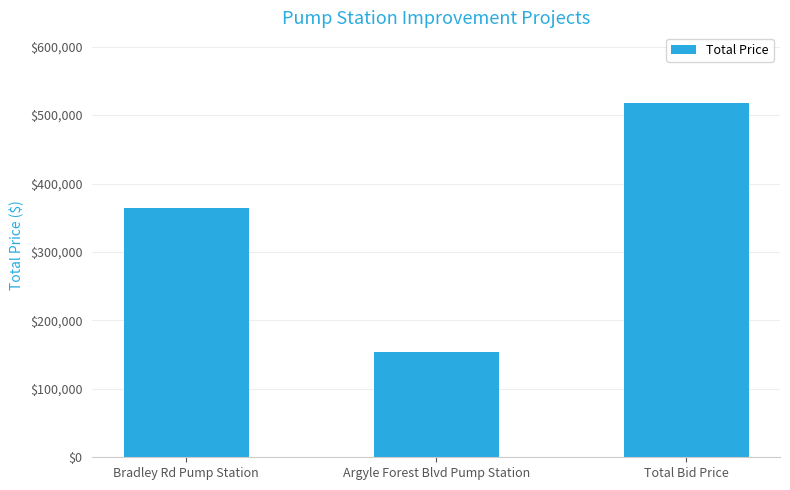

Reading left to right, list all the values displayed in this chart.

Bradley Rd Pump Station=364029	Argyle Forest Blvd Pump Station=153469	Total Bid Price=517498